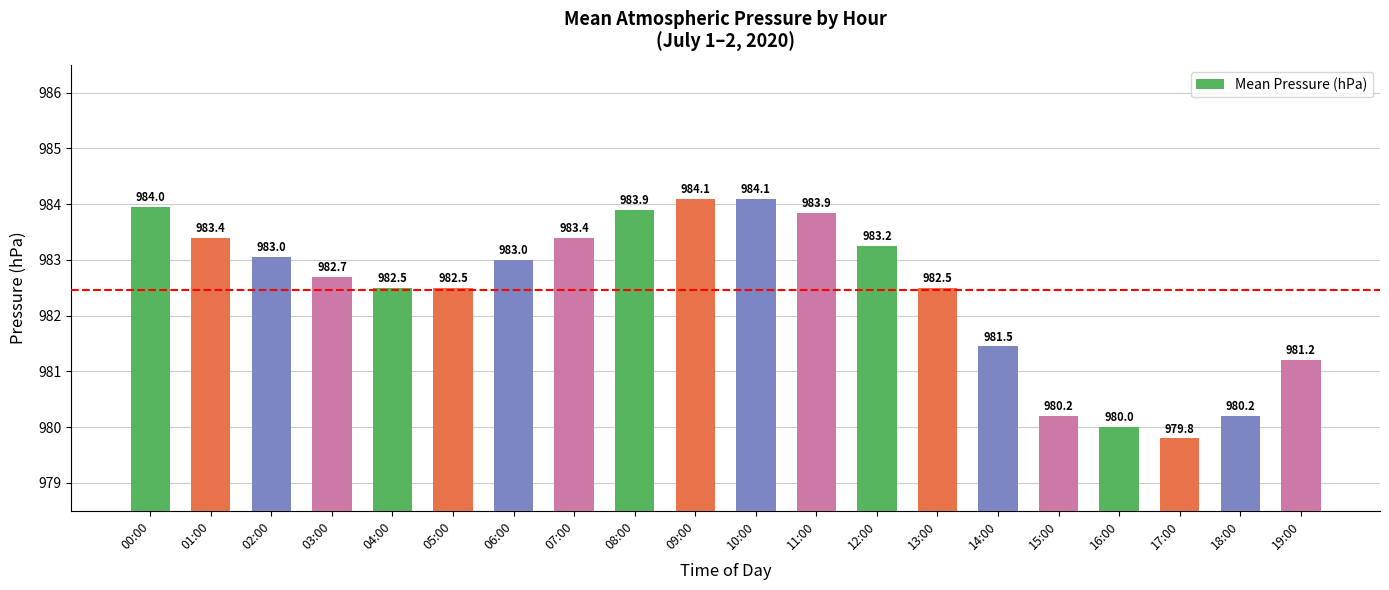

Where does the data first go above 983?

00:00